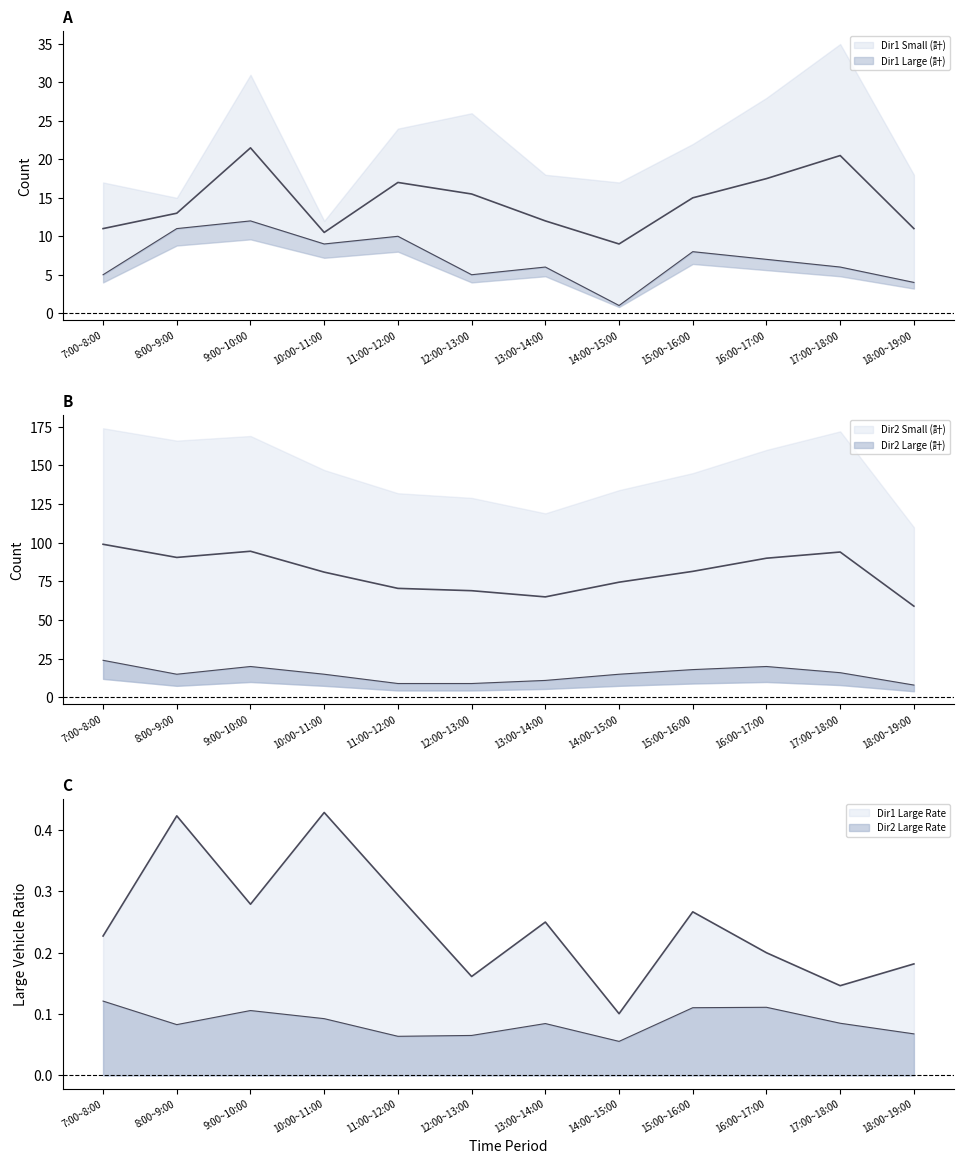

Is the value of Dir2 Large (計) at 9:00~10:00 greater than the value of Dir2 Small (計) at 16:00~17:00?

No